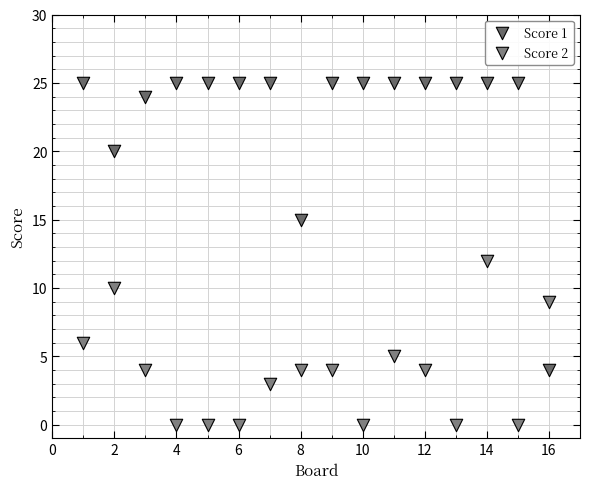

Across all data points, what is the range of Y values (max minus min)?

25